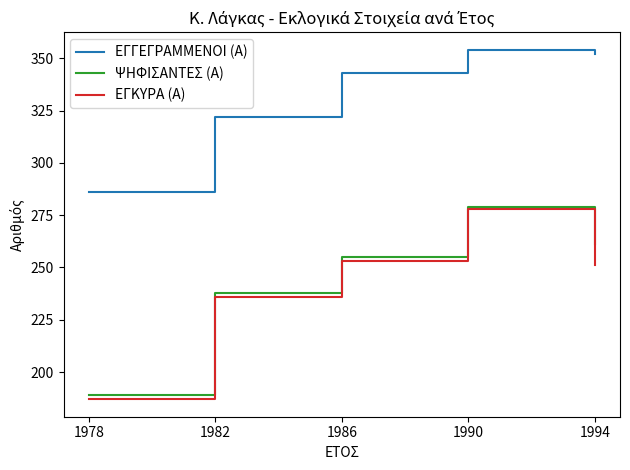

What is the sum of the ΕΓΓΕΓΡΑΜΜΕΝΟΙ (Α) values at 1994 and 1982?

674